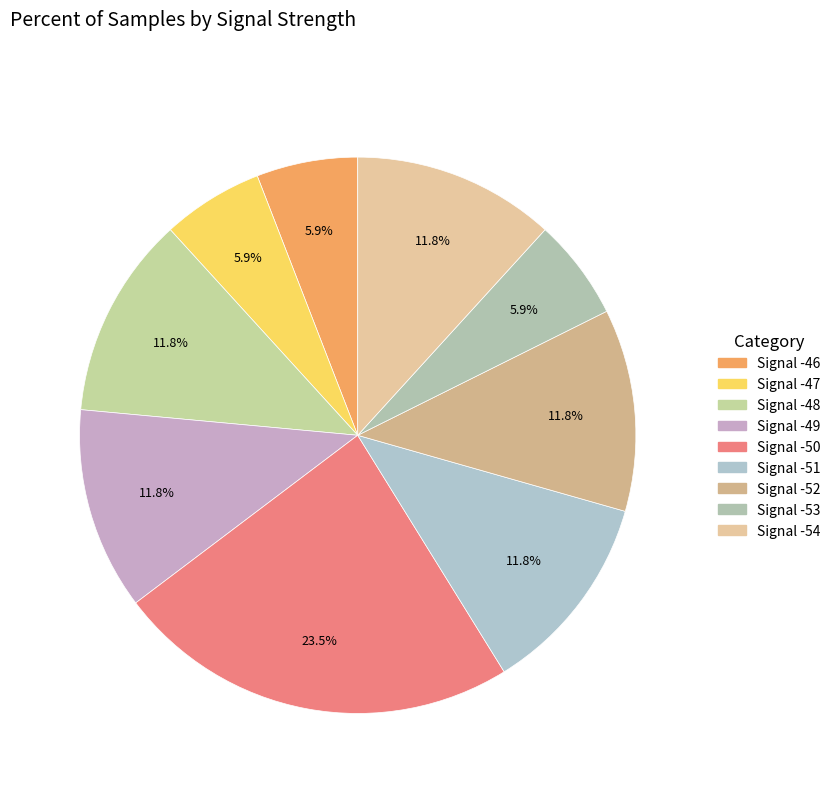

Count the number of slices in the pie.

9